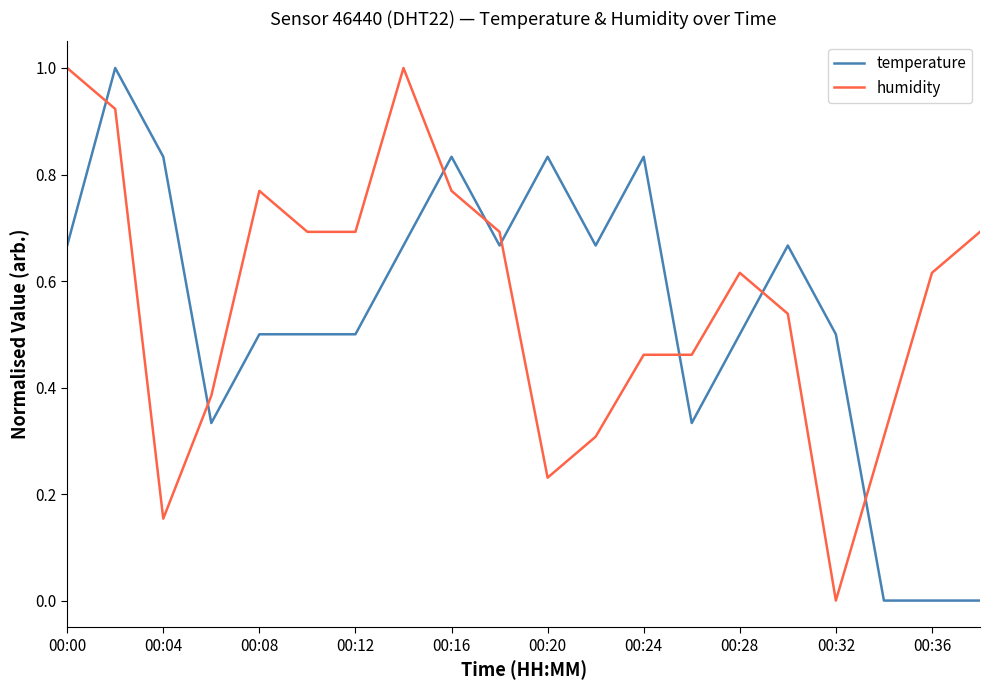

What is the difference between the maximum and minimum values in the humidity series?

1.0